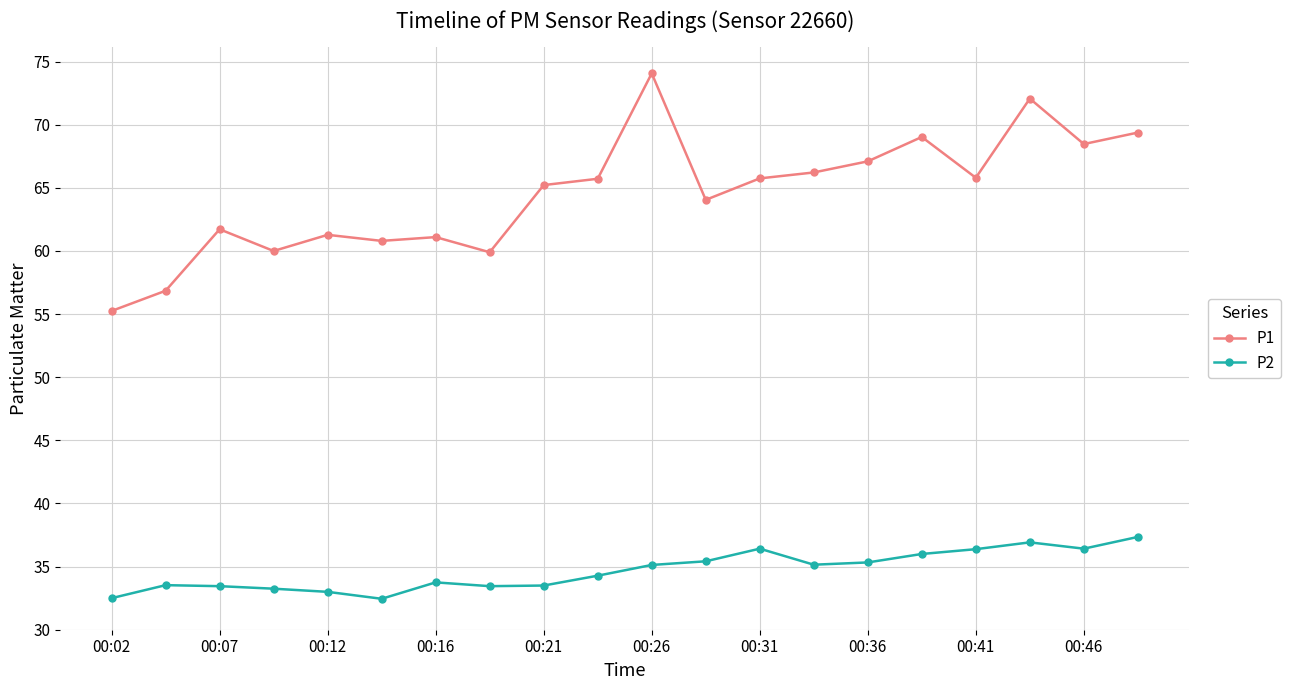

True or false: P1 and P2 cross at least once.

False